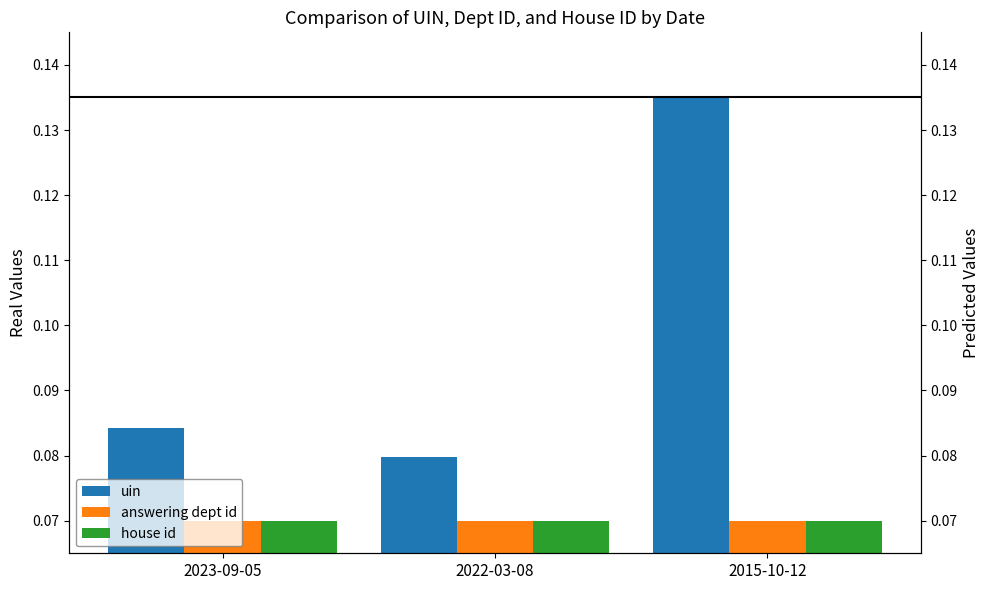

Are the bars horizontal?

No